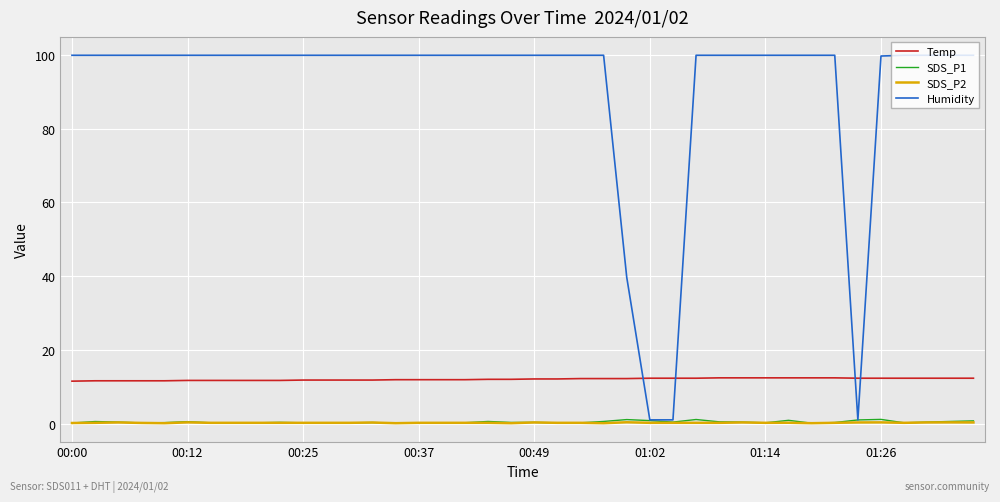

Which series has the largest range (max minus min)?

Humidity